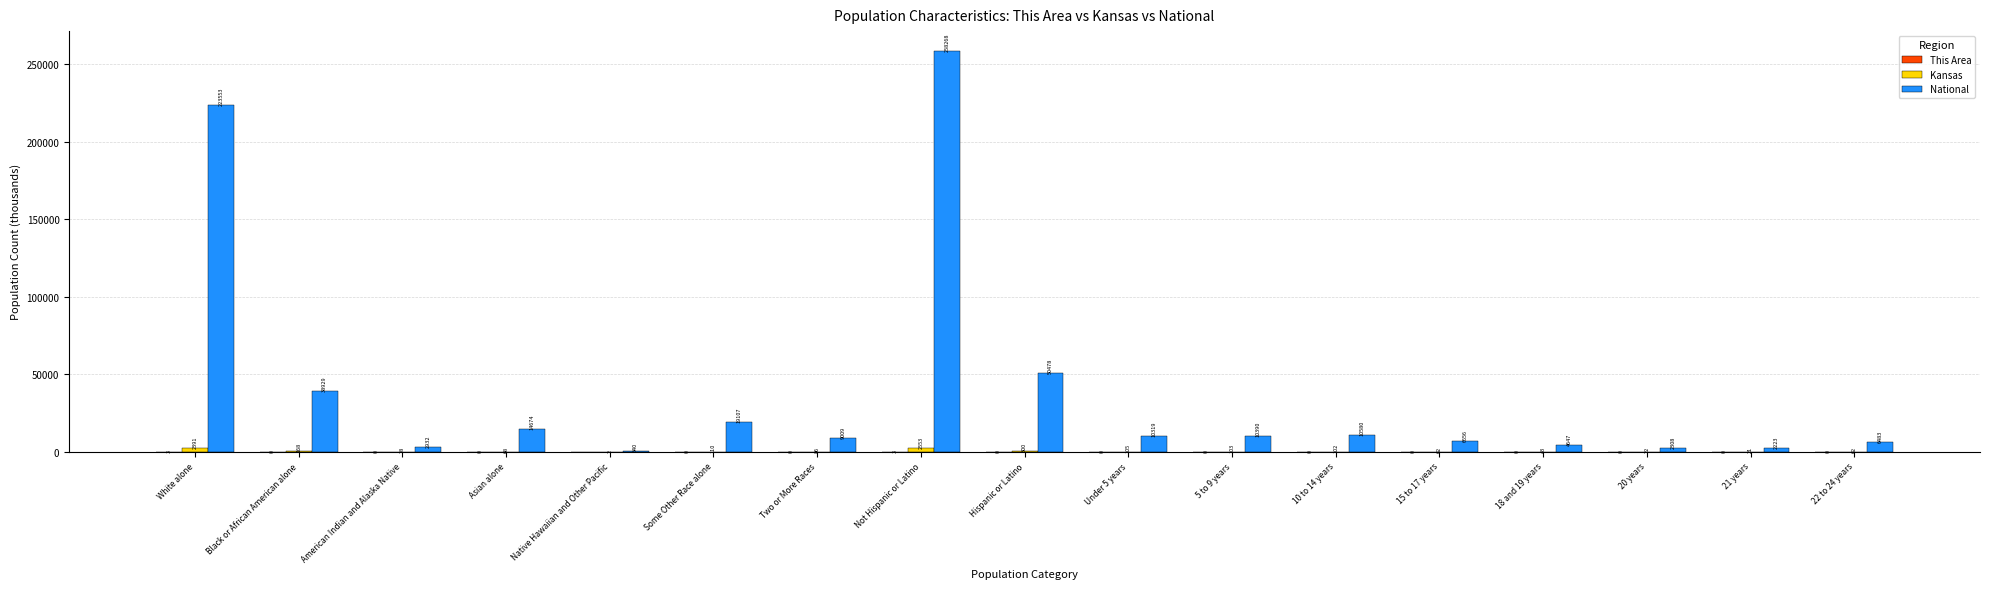

How many groups of bars are there?

17